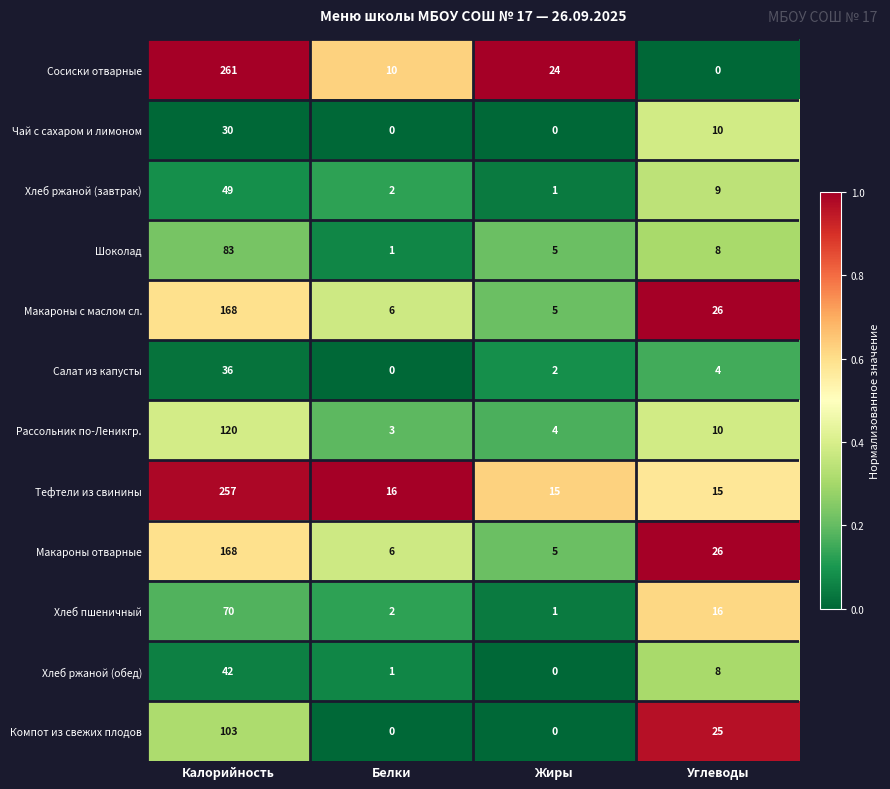

List the labels in order of Шоколад value, largest first.

Калорийность, Углеводы, Жиры, Белки